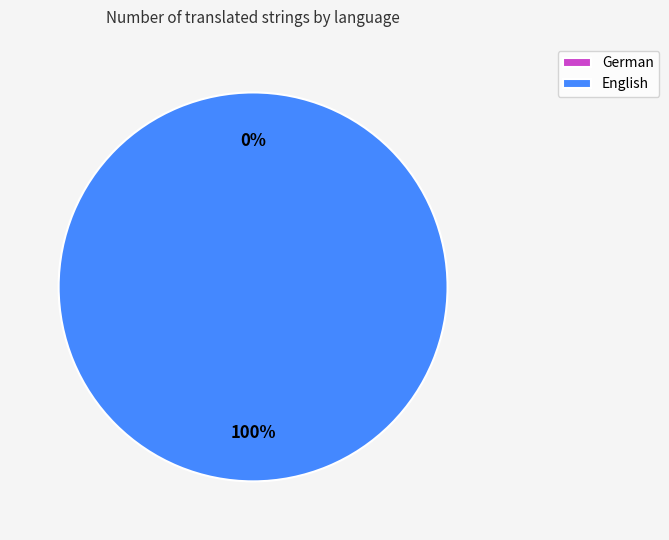

Which category accounts for the majority?

English